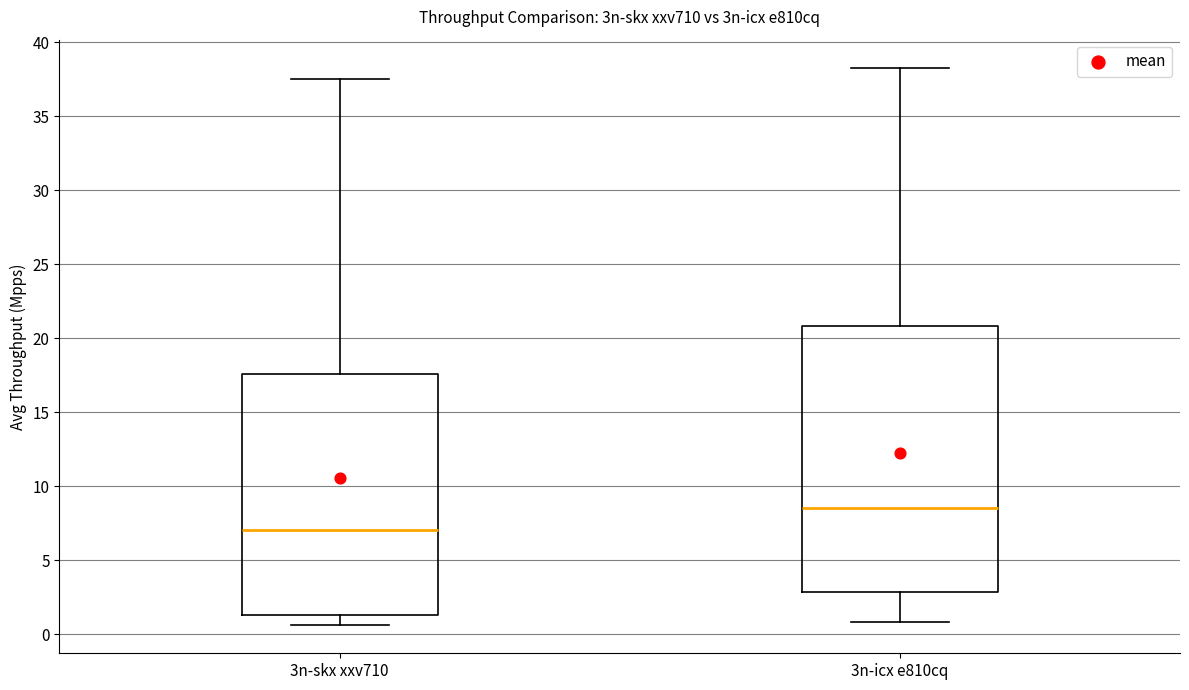

Which box is the tallest, from its lower edge to its upper edge?

3n-icx e810cq